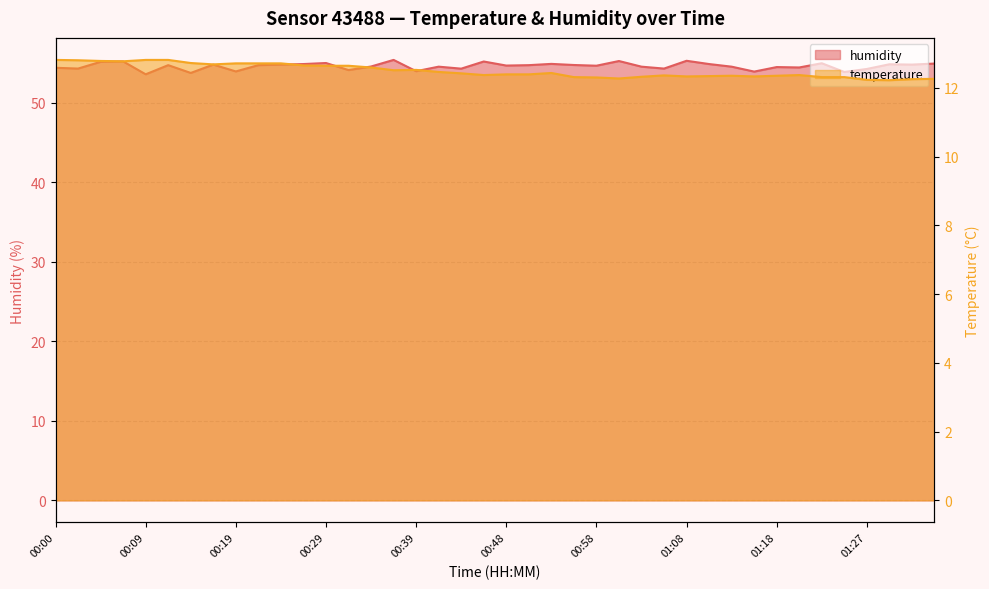

True or false: temperature and humidity intersect in this chart.

False